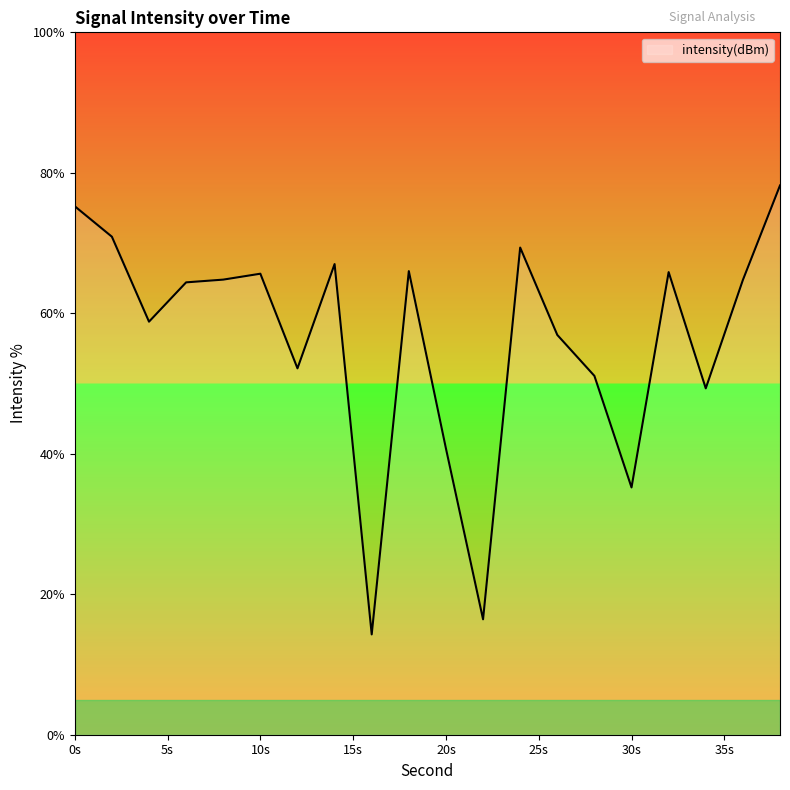

What is the smallest value displayed?

14.3